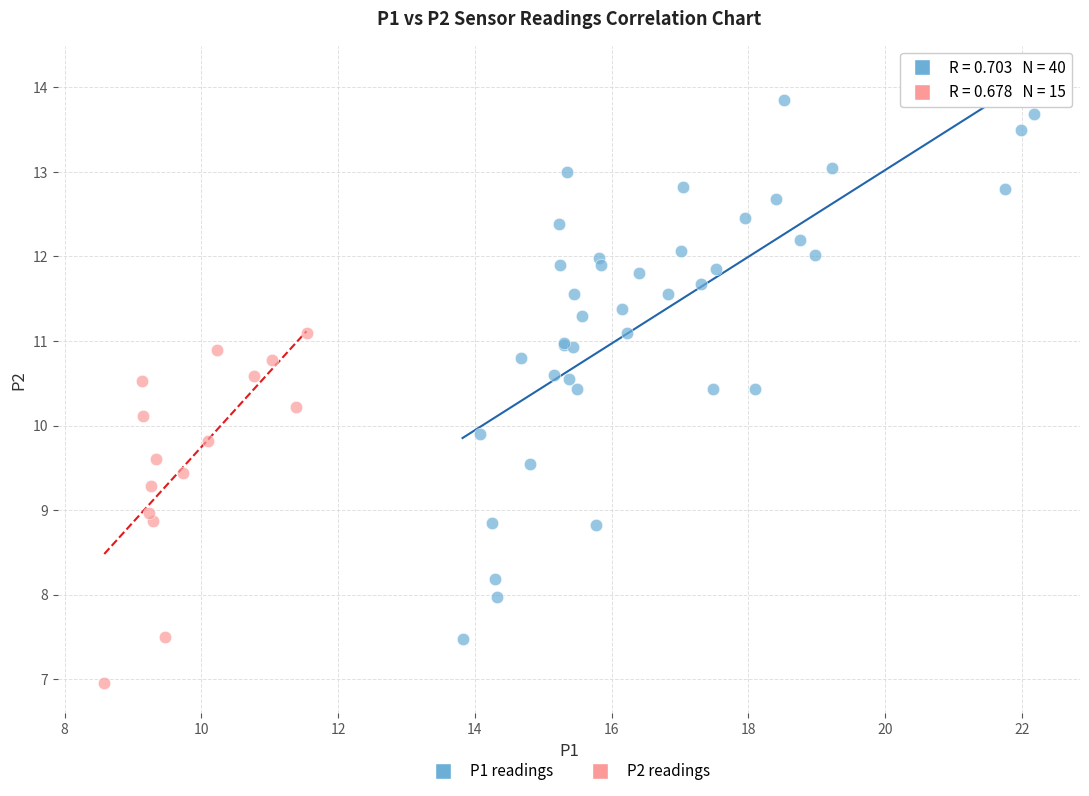

Which series has the widest spread of Y values?

P1 readings